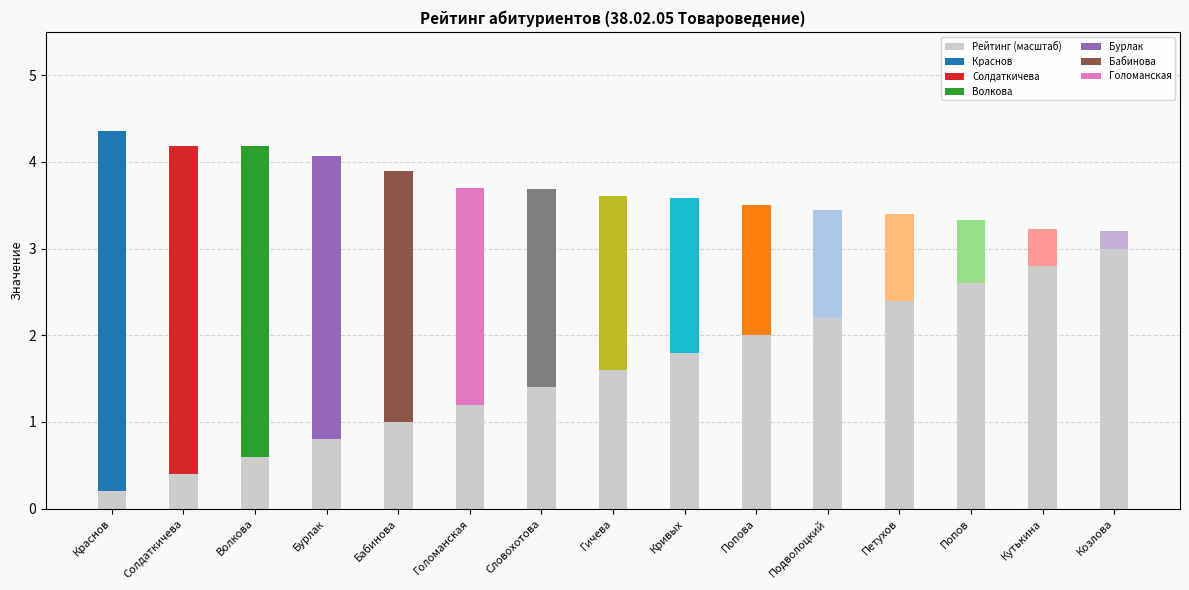

What is the ratio of the value at Гичева to the value at Петухов?

0.7